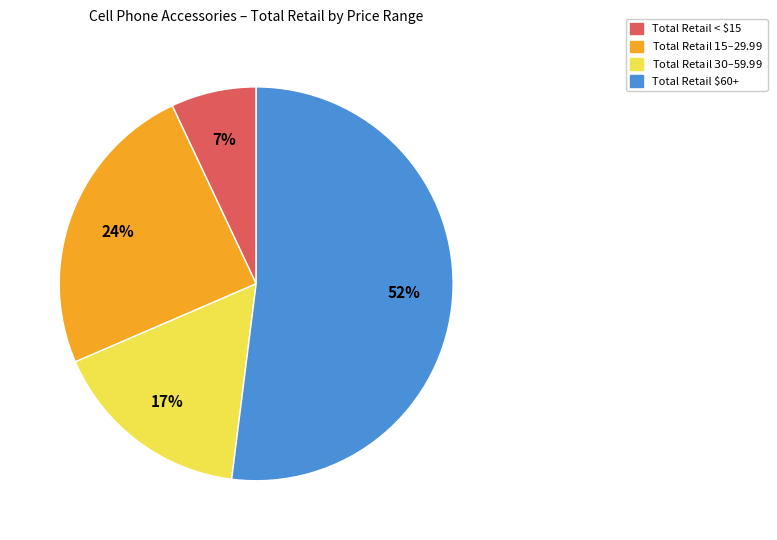

To the nearest percent, what is the average slice percentage?

25%